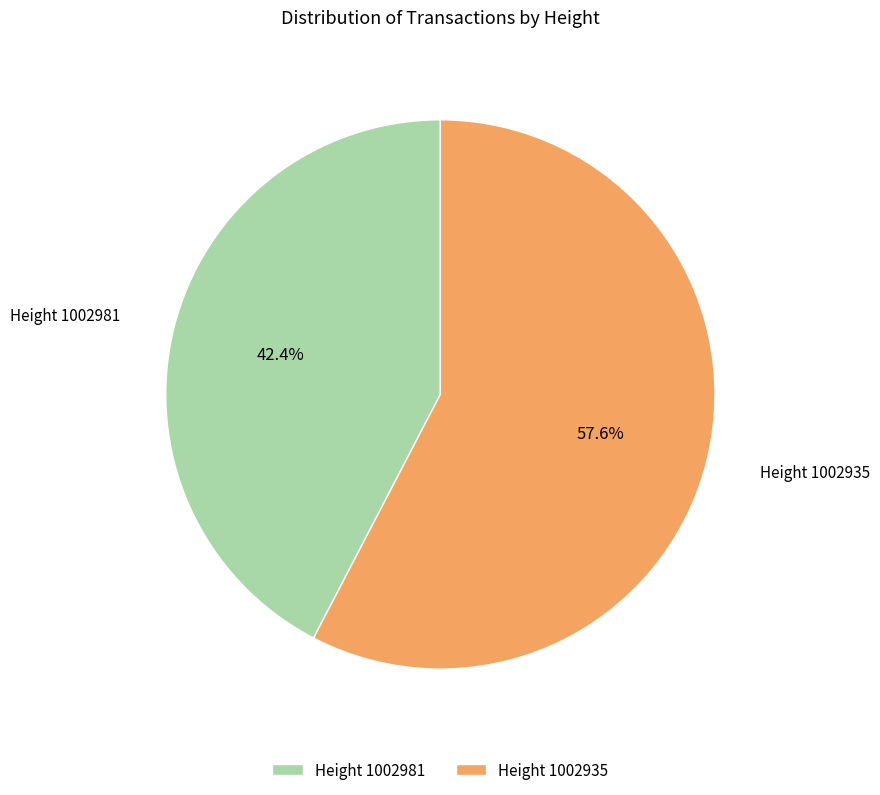

How many slices are in this pie chart?

2